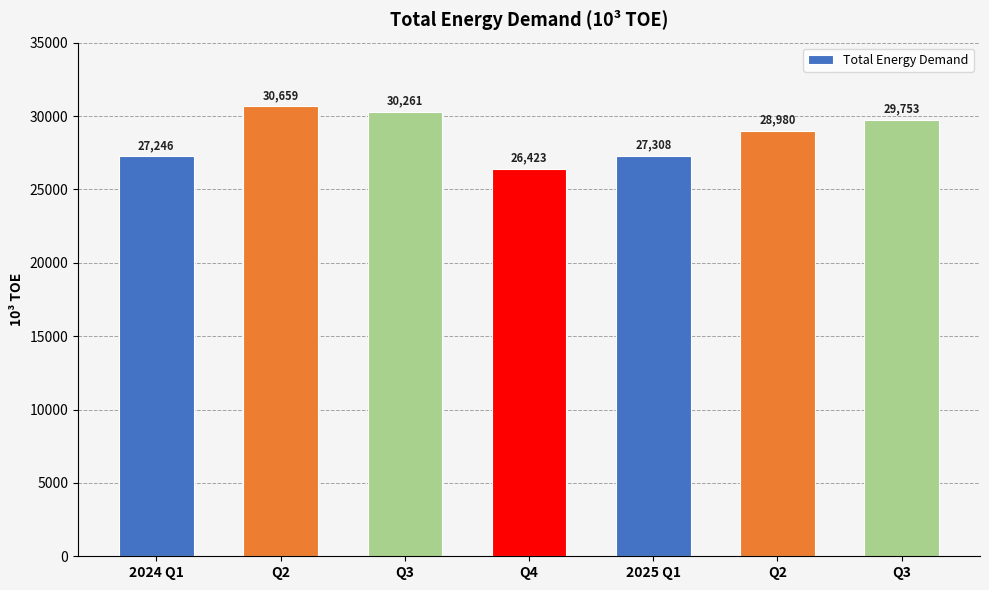

What is the label of the 7th bar from the right?

2024 Q1